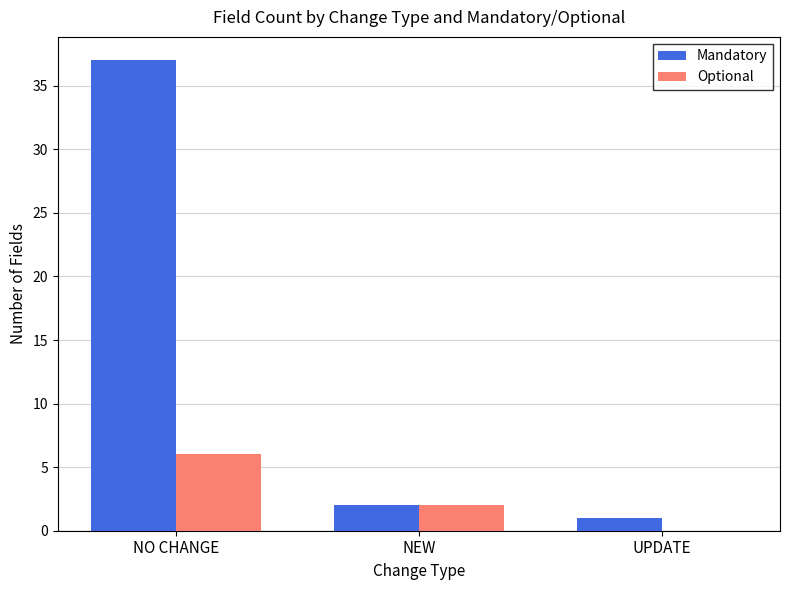

Where is Mandatory nearest to the value 19?

NEW